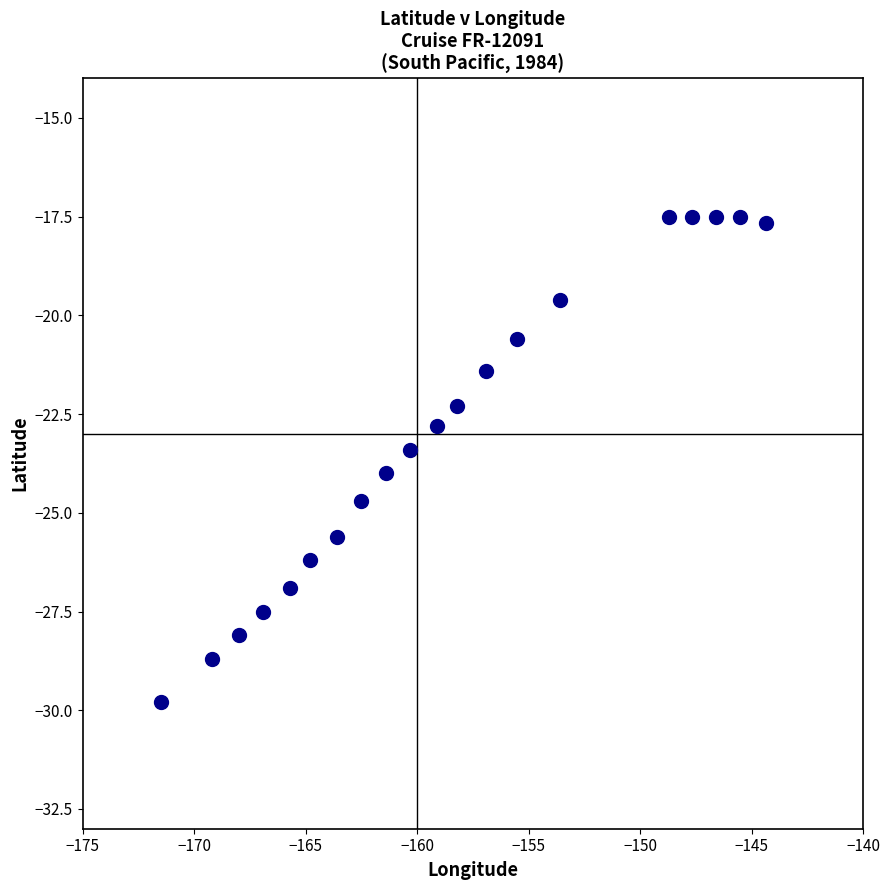

What Y value in the scatter plot is closest to -23?

-22.8